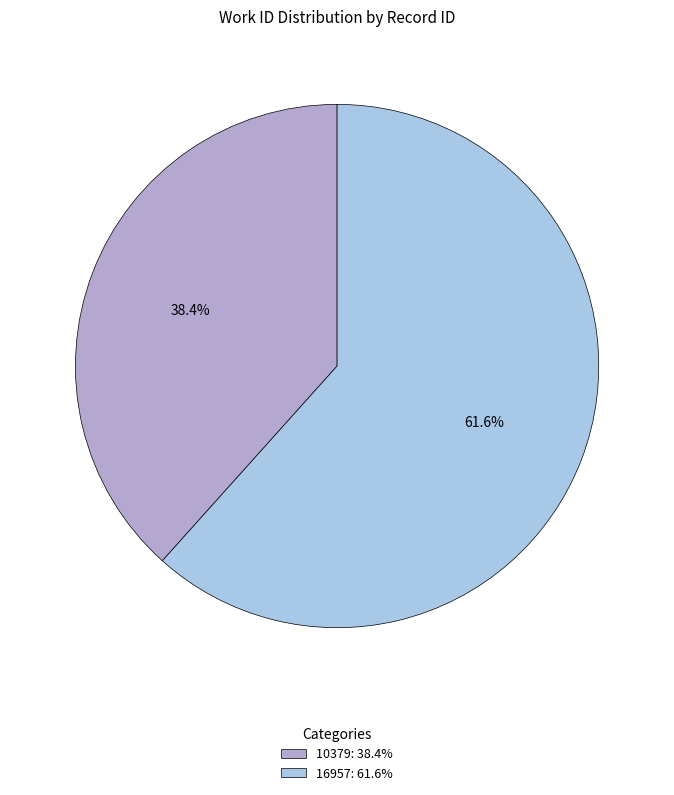

Is 16957 the majority of the pie?

Yes